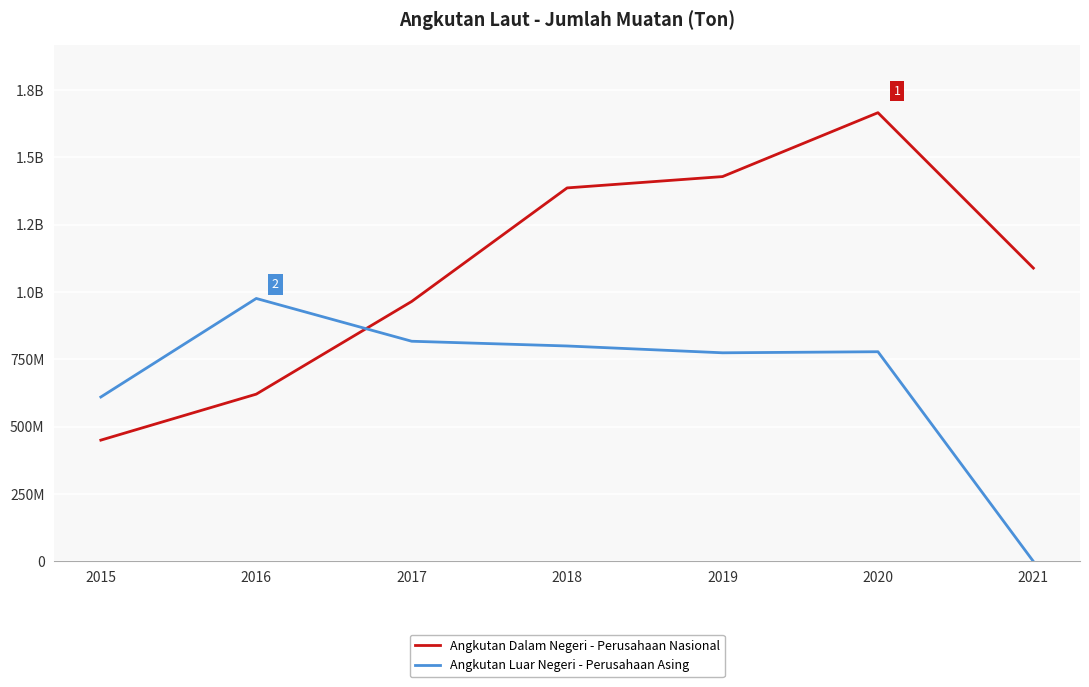

Is this an area chart (filled region under the line)?

No